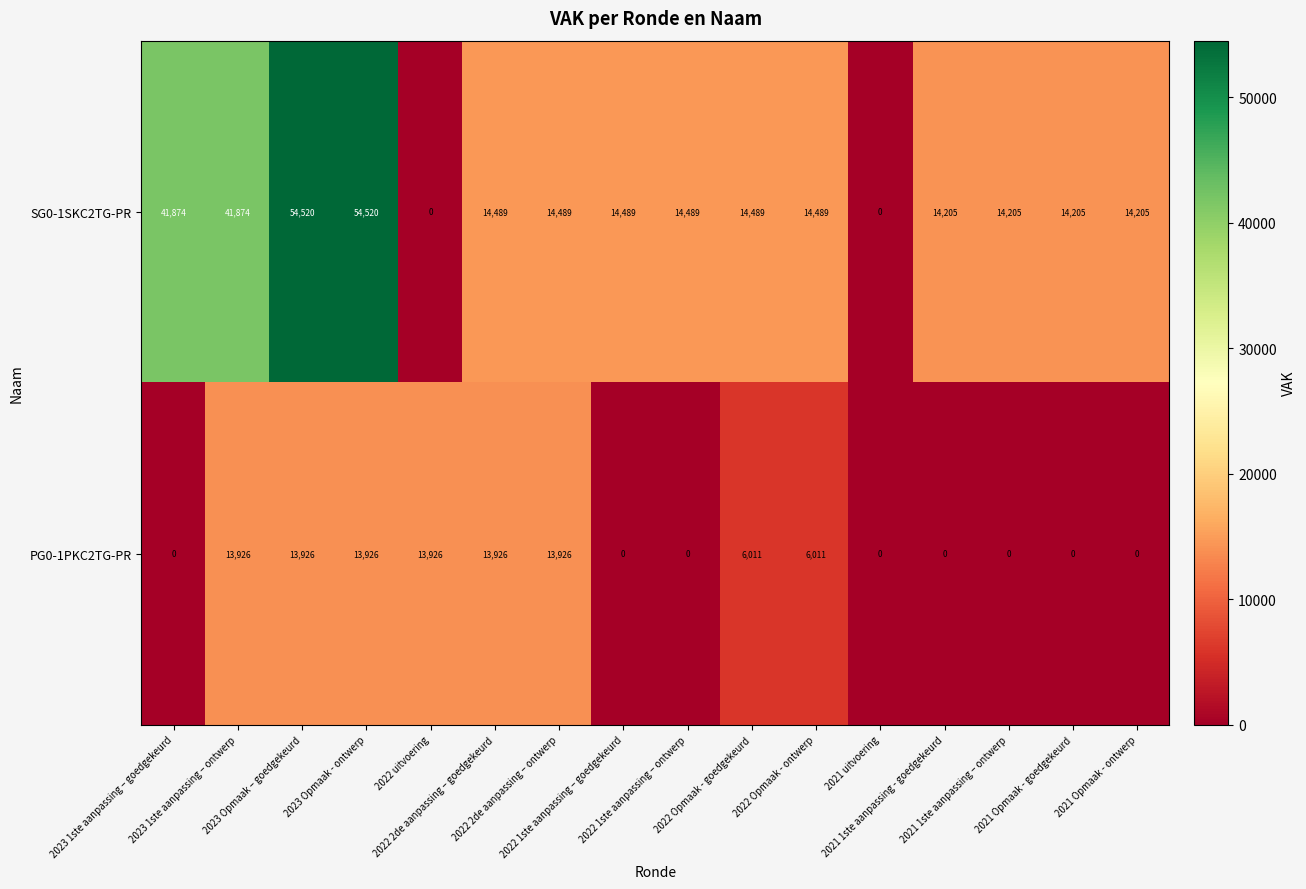

How many PG0-1PKC2TG-PR values are between 0 and 13926?

16